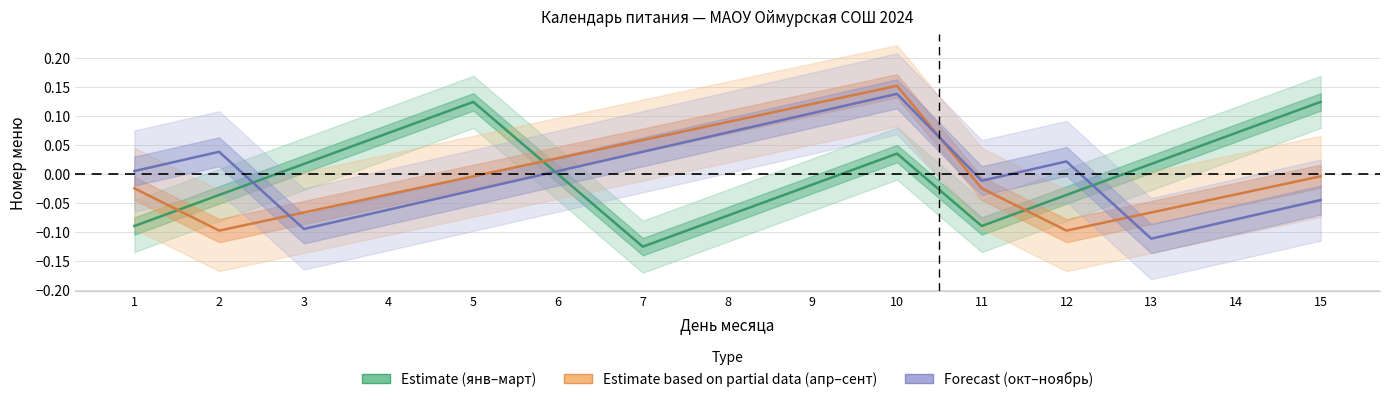

Rank the series by their average value, from lowest to highest.

Estimate, Estimate based on partial data, Forecast